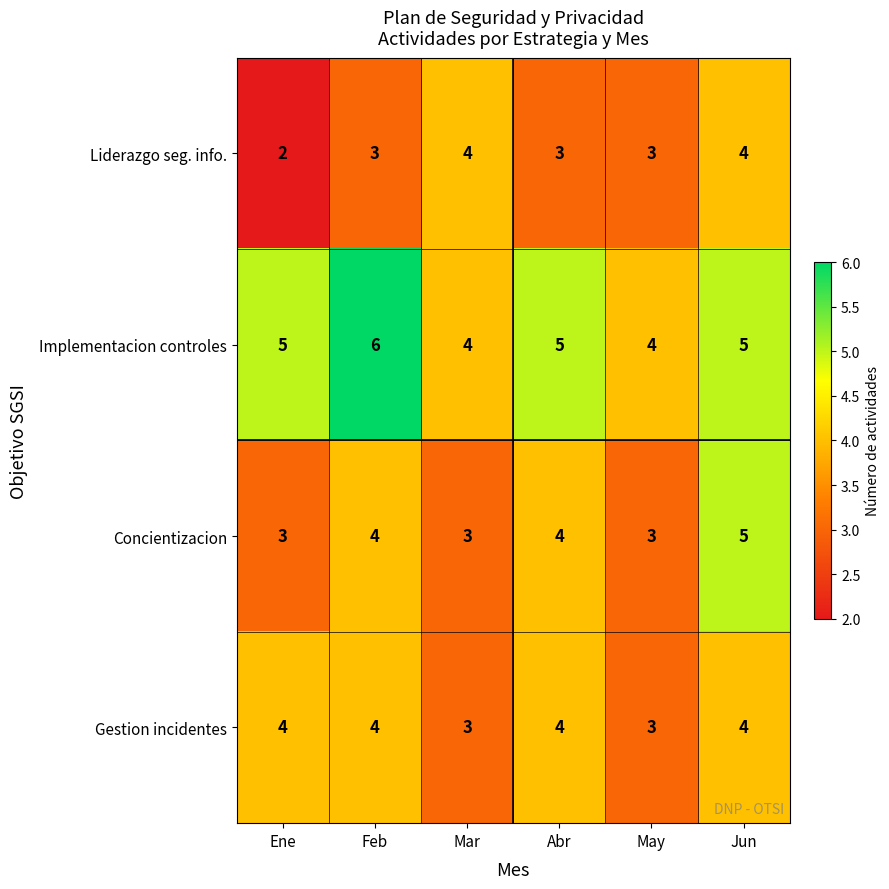

At which category is the sum across all series the highest?

Jun